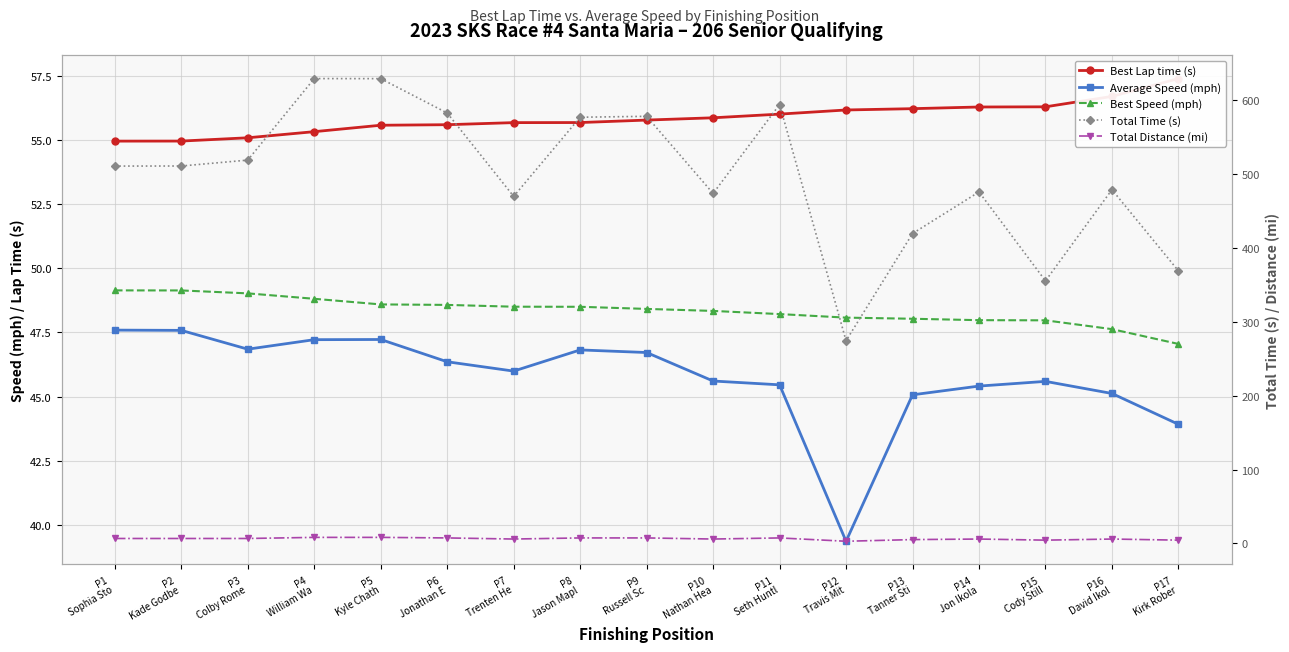

What is the minimum value shown in the chart?

3.0